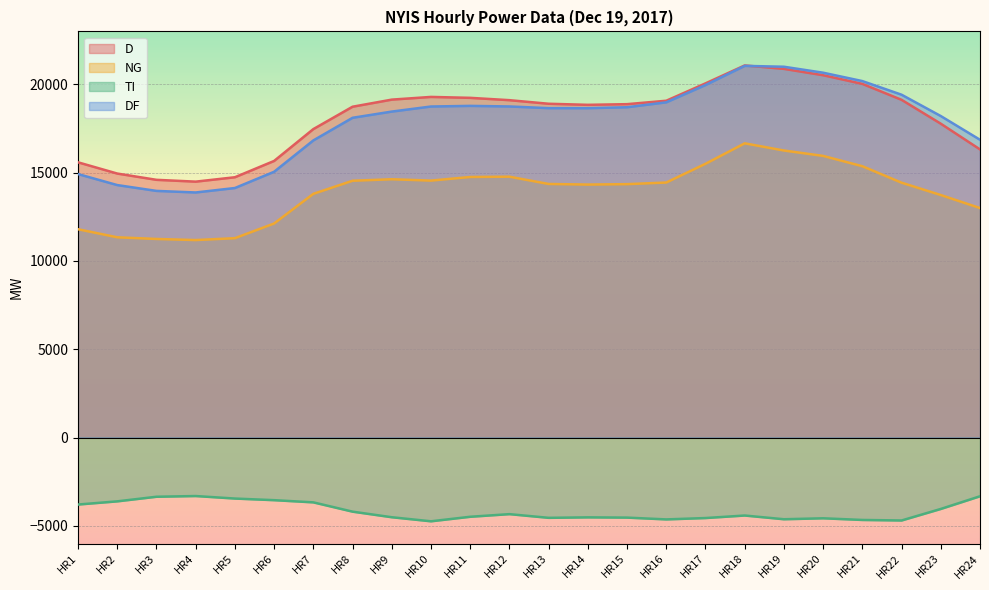

At which label is TI closest to -4023?

HR23